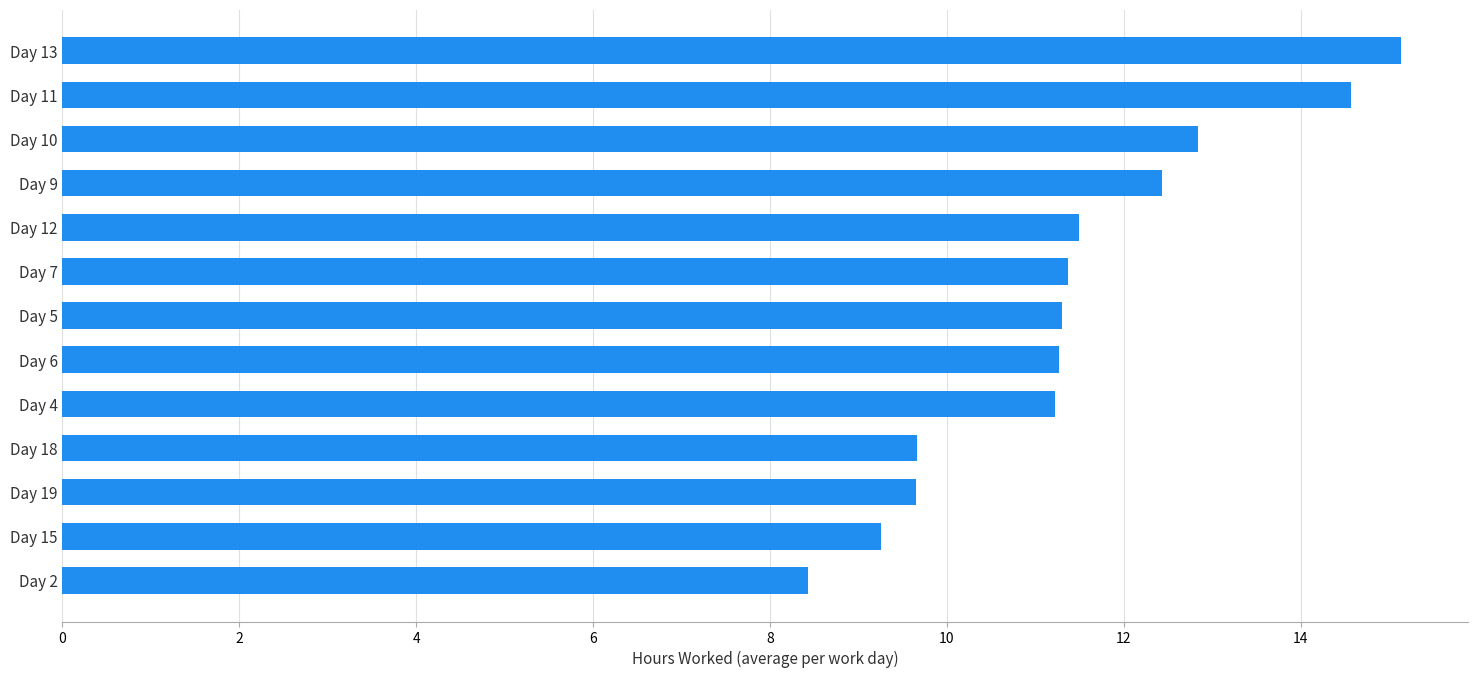

What is the change in value from Day 13 to Day 12?

-3.6